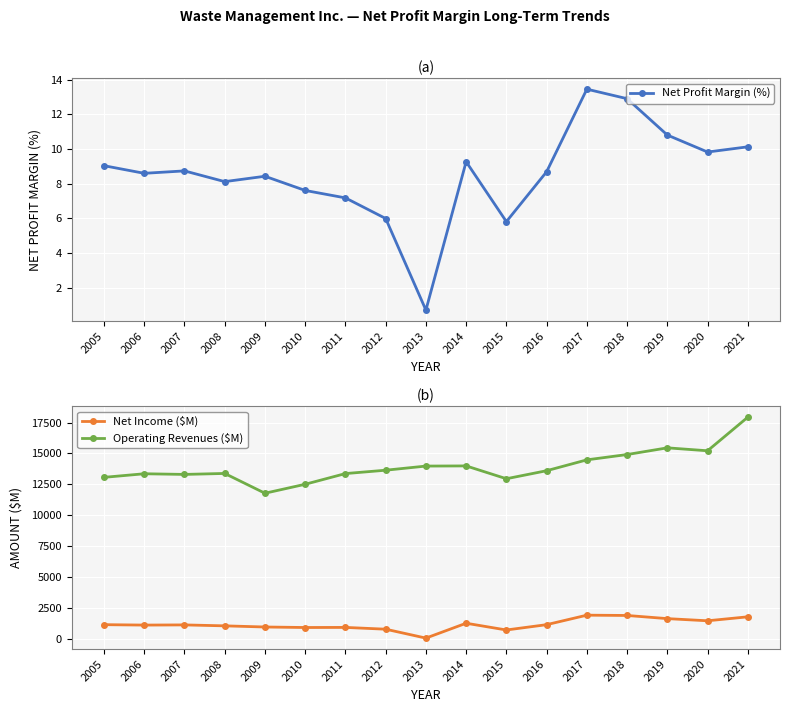

Reading left to right, transcribe all the data shown in this chart.

Net Profit Margin (%): 2005=9.0	2006=8.6	2007=8.7	2008=8.1	2009=8.4	2010=7.6	2011=7.2	2012=6.0	2013=0.7	2014=9.3	2015=5.8	2016=8.7	2017=13.5	2018=12.9	2019=10.8	2020=9.8	2021=10.1
Net Income ($M): 2005=1182.0	2006=1149.0	2007=1163.0	2008=1087.0	2009=994.0	2010=953.0	2011=961.0	2012=817.0	2013=98.0	2014=1298.0	2015=753.0	2016=1182.0	2017=1949.0	2018=1925.0	2019=1670.0	2020=1496.0	2021=1816.0
Operating Revenues ($M): 2005=13074.0	2006=13363.0	2007=13310.0	2008=13388.0	2009=11791.0	2010=12515.0	2011=13378.0	2012=13649.0	2013=13983.0	2014=13996.0	2015=12961.0	2016=13609.0	2017=14485.0	2018=14914.0	2019=15455.0	2020=15218.0	2021=17931.0